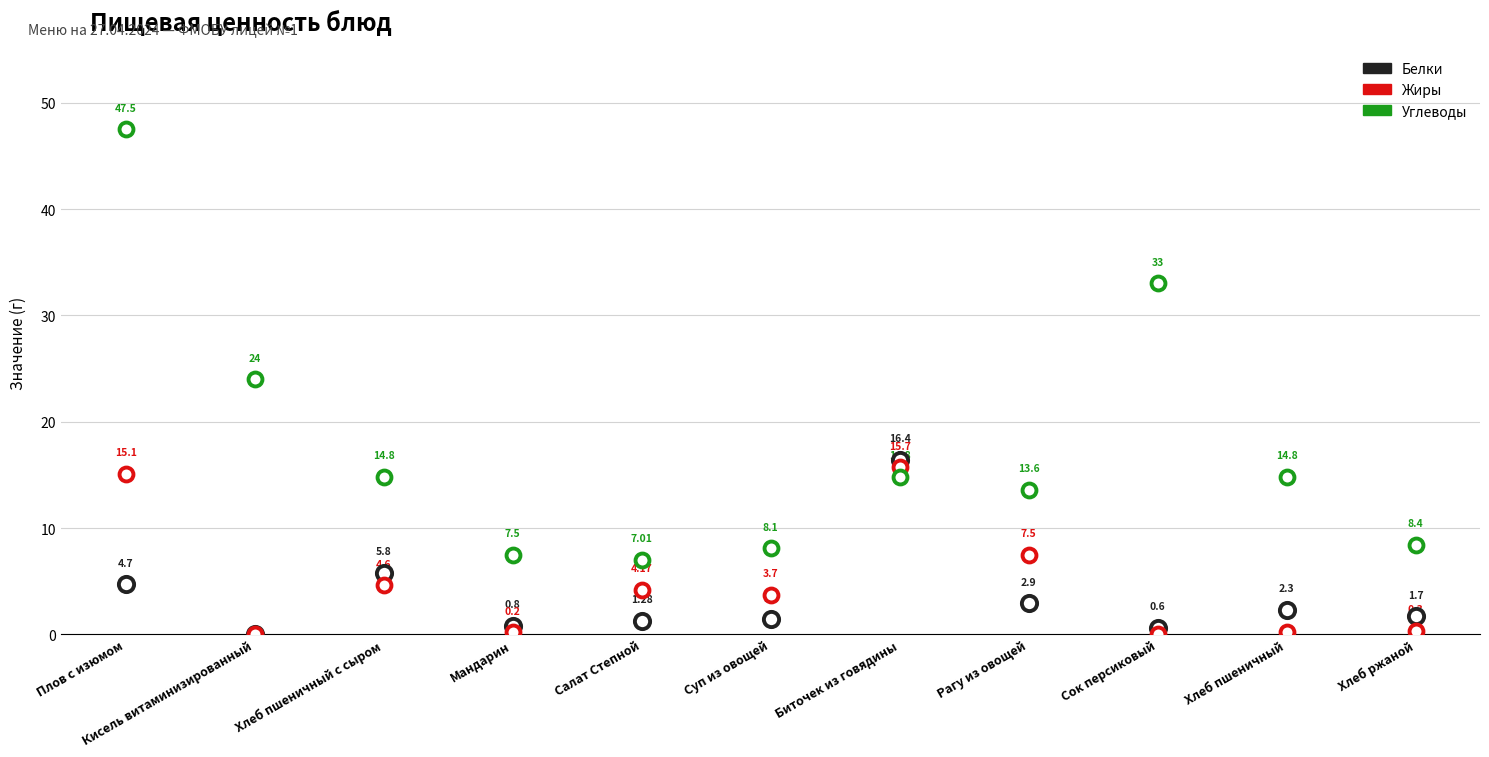

Which series reaches the maximum Y coordinate?

Углеводы